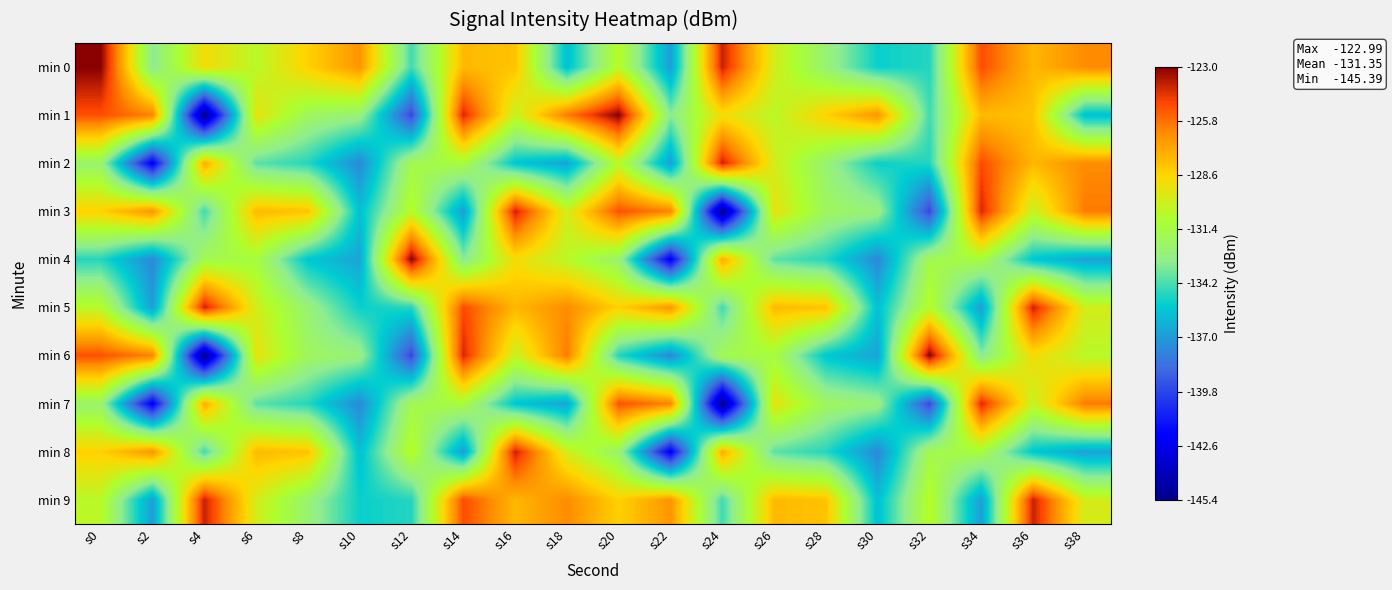

What is the minimum value shown in the chart?

-145.4